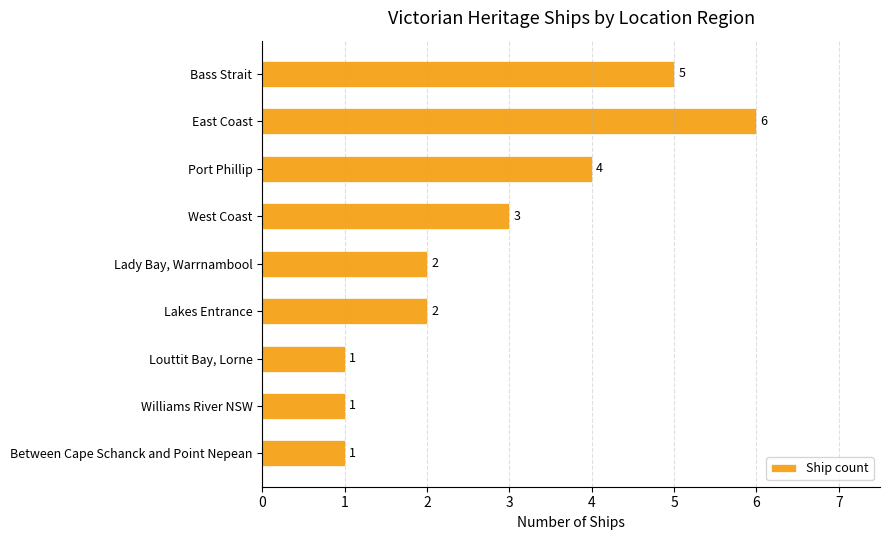

What is the label of the 1st bar from the bottom?

Between Cape Schanck and Point Nepean